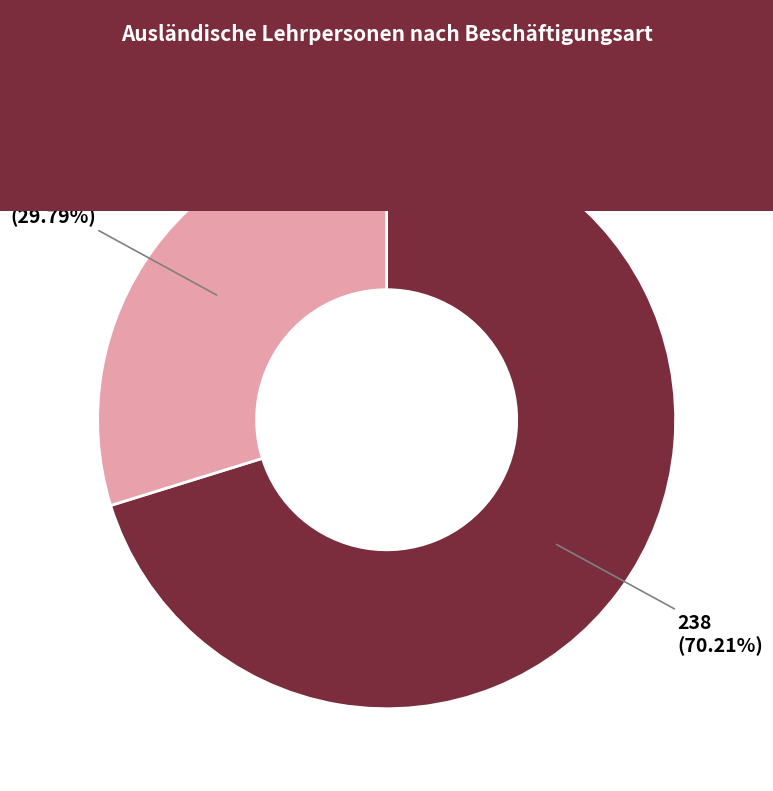

Does any single category account for the majority?

Yes